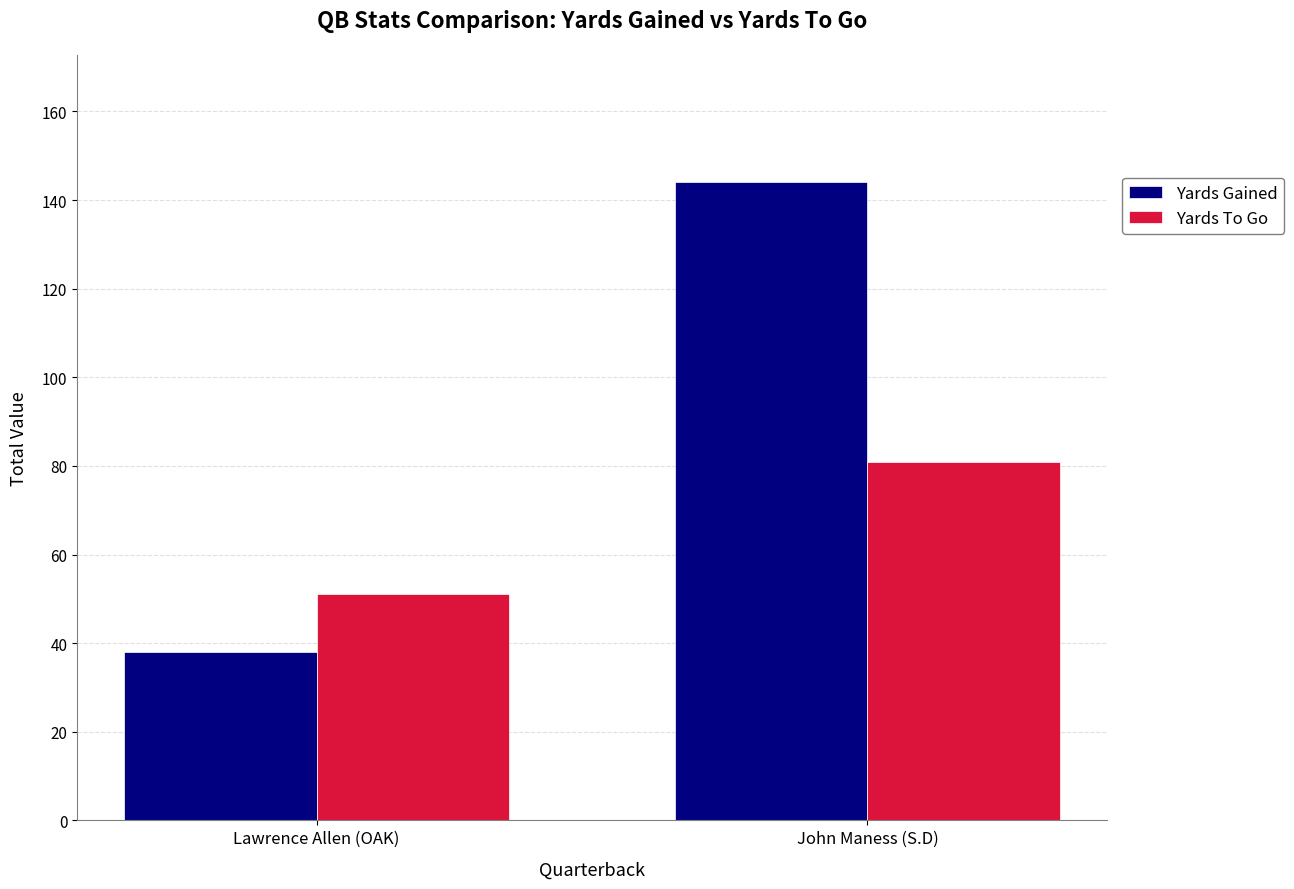

Which category has the lowest value in the Yards Gained series?

Lawrence Allen (OAK)